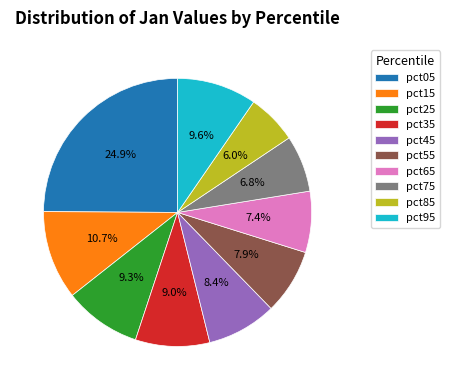

The pct85 slice represents 20% of the pie. True or false?

False